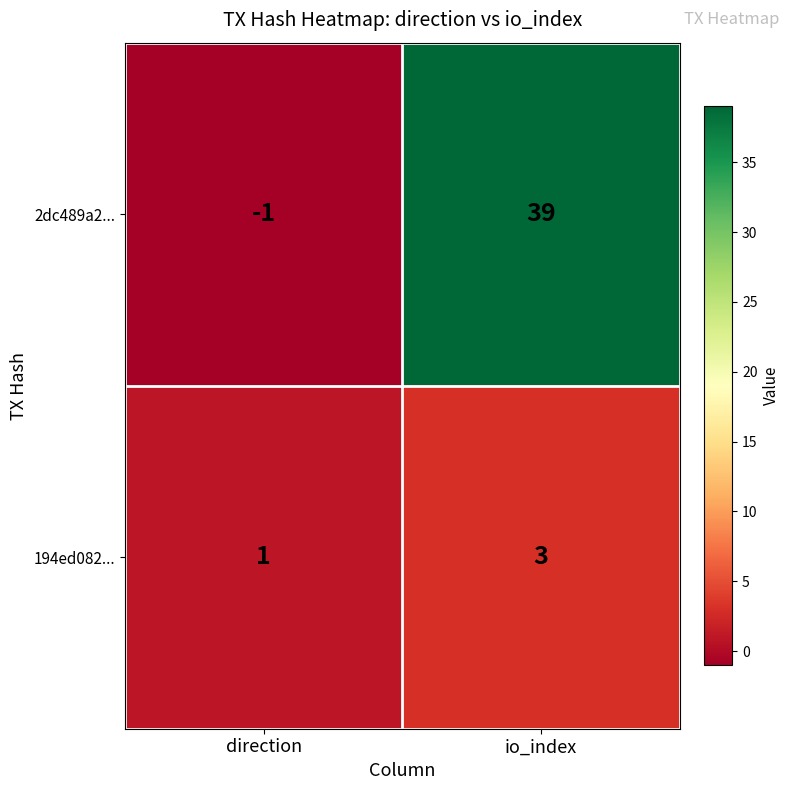

What is the difference between the maximum and minimum values in the 2dc489a2... series?

40